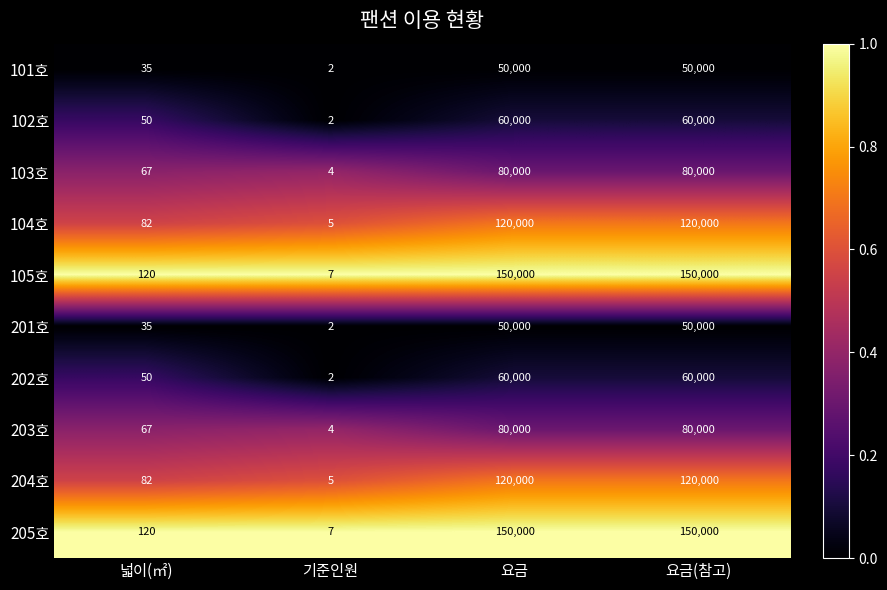

The 101호 series shows 50000 at 요금(참고). True or false?

True